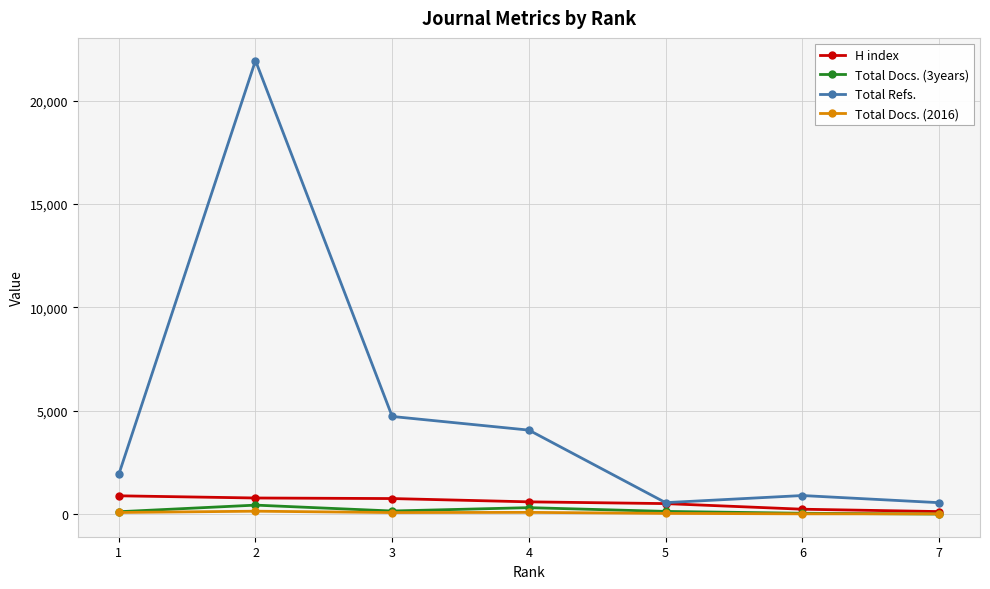

What is the difference between the Total Docs. (3years) values at 2 and 5?

304